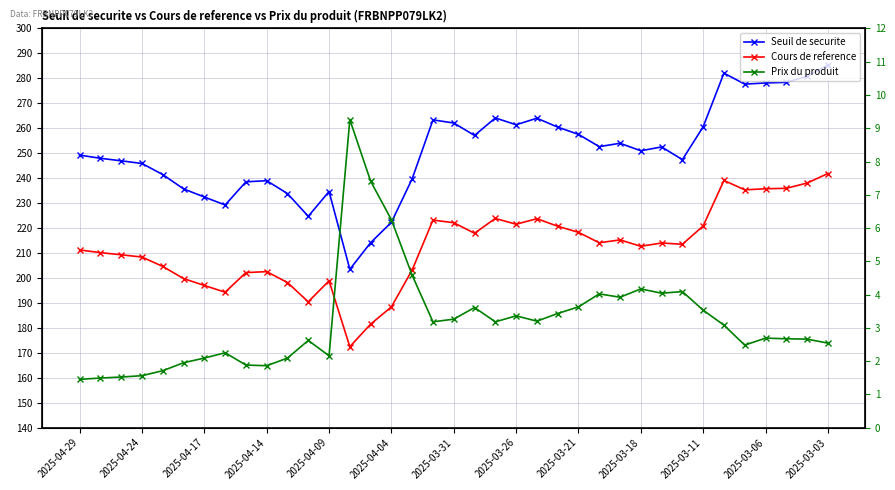

Which series has the largest total across all categories?

Seuil de securite